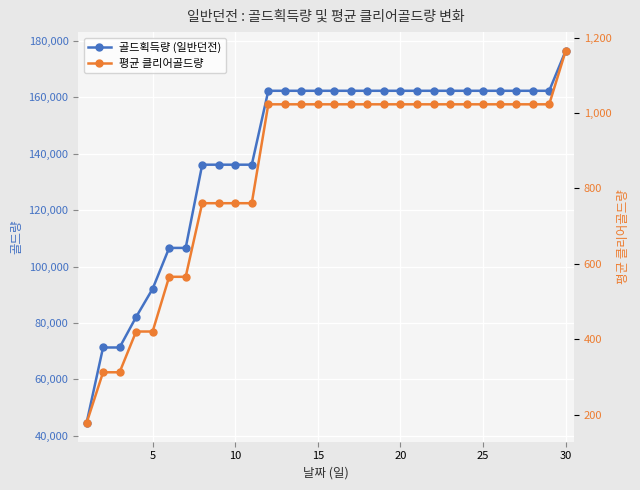

Reading left to right, extract all data points from this chart.

골드획득량 (일반던전): 44493.3	71300.0	71300.0	82100.0	92100.0	106600.0	106600.0	136100.0	136100.0	136100.0	136100.0	162300.0	162300.0	162300.0	162300.0	162300.0	162300.0	162300.0	162300.0	162300.0	162300.0	162300.0	162300.0	162300.0	162300.0	162300.0	162300.0	162300.0	162300.0	176500.0
평균 클리어골드량: 178.3	313.0	313.0	421.0	421.0	566.0	566.0	761.0	761.0	761.0	761.0	1023.0	1023.0	1023.0	1023.0	1023.0	1023.0	1023.0	1023.0	1023.0	1023.0	1023.0	1023.0	1023.0	1023.0	1023.0	1023.0	1023.0	1023.0	1165.0